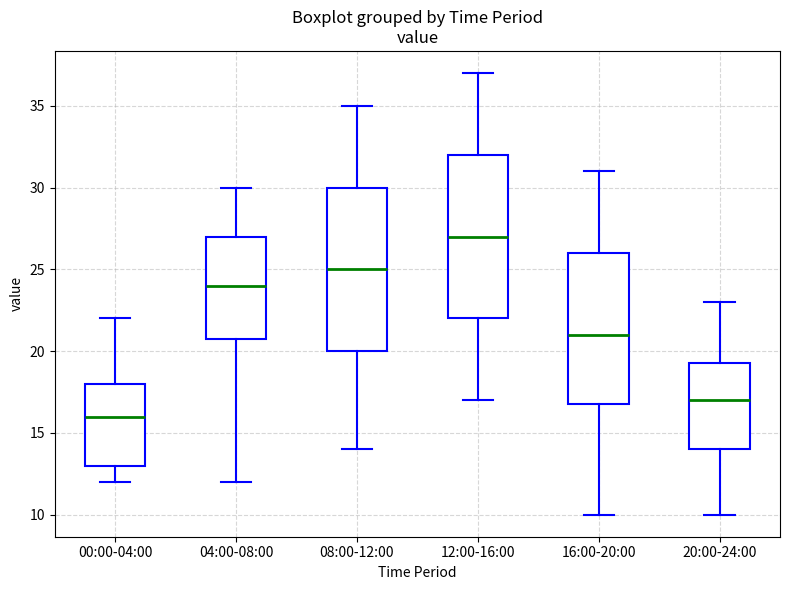

Reading left to right, transcribe this box plot: for each box, give where its median line is, the range the box spans, and where its two whiskers end, as read against the y-axis. The values are not printed on the chart, so give them approximately, as read against the axis.

00:00-04:00: median 16.0, box 13.0 to 18.0, whiskers 12.0 to 22.0
04:00-08:00: median 24.0, box 21.0 to 27.0, whiskers 12.0 to 30.0
08:00-12:00: median 25.0, box 20.0 to 30.0, whiskers 14.0 to 35.0
12:00-16:00: median 27.0, box 22.0 to 32.0, whiskers 17.0 to 37.0
16:00-20:00: median 21.0, box 17.0 to 26.0, whiskers 10.0 to 31.0
20:00-24:00: median 17.0, box 14.0 to 19.5, whiskers 10.0 to 23.0